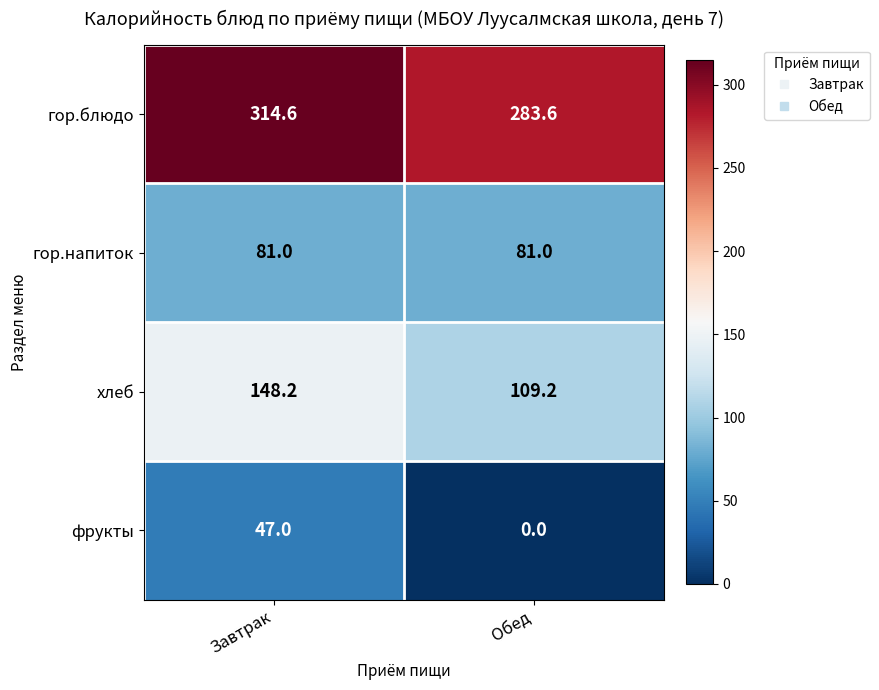

Count the number of data series in this chart.

4